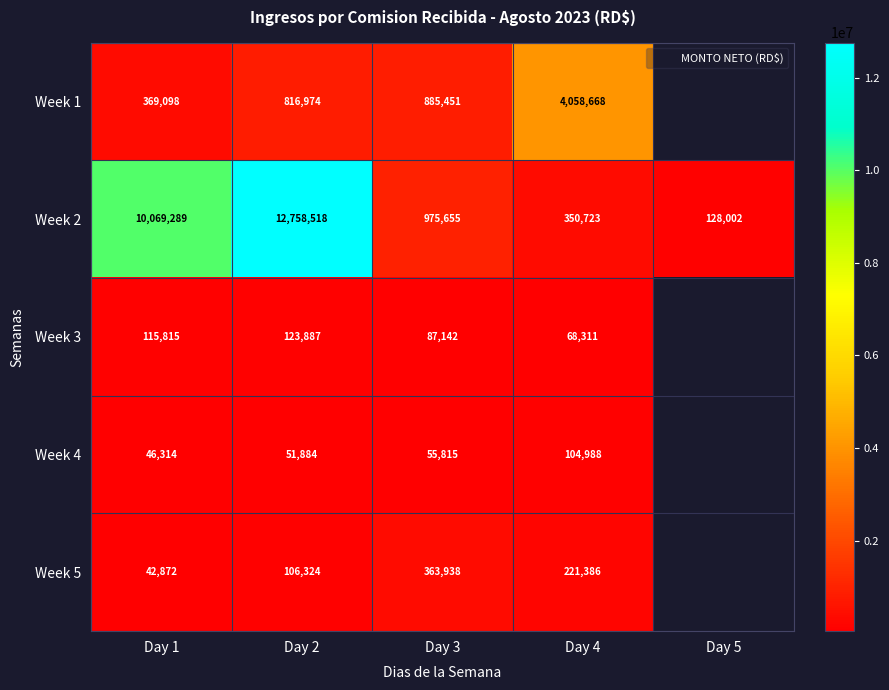

What is the approximate value of Week 5 at Day 3?

363938.3